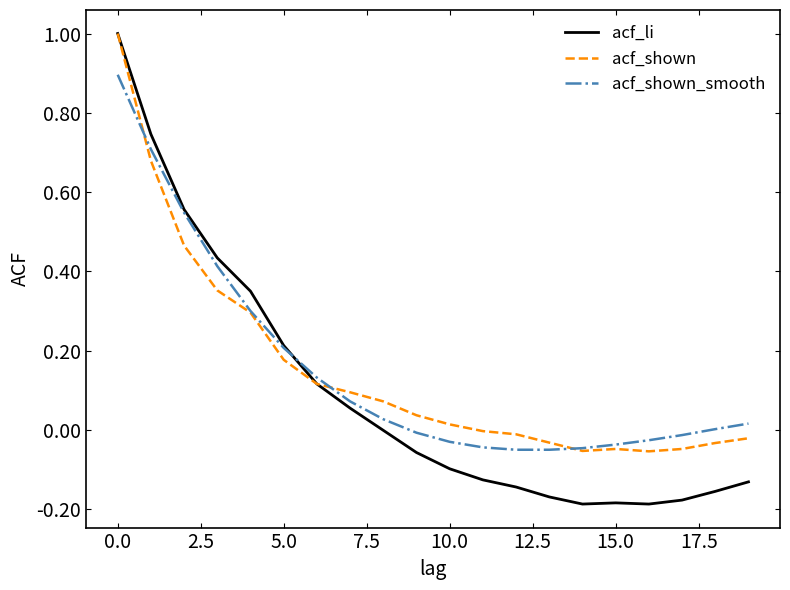

What is the greatest value displayed?

1.0